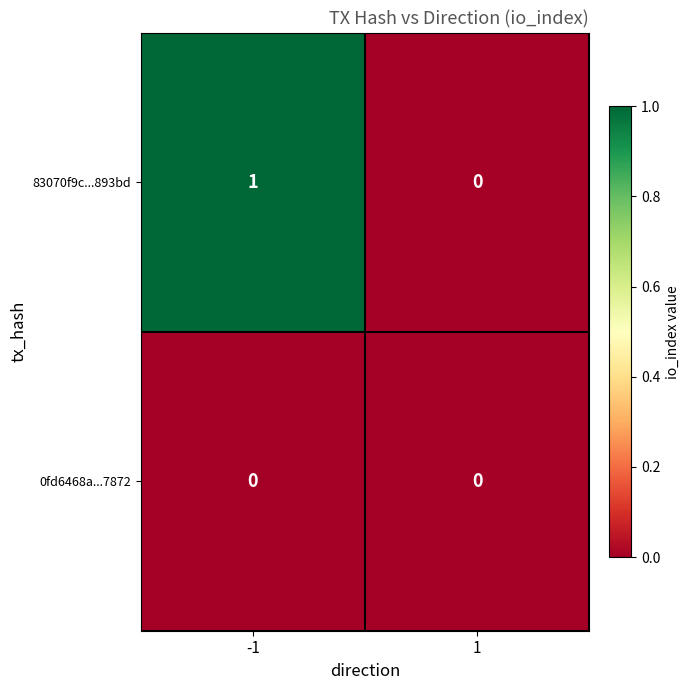

Rank the series by their maximum value, from lowest to highest.

0fd6468a...7872, 83070f9c...893bd